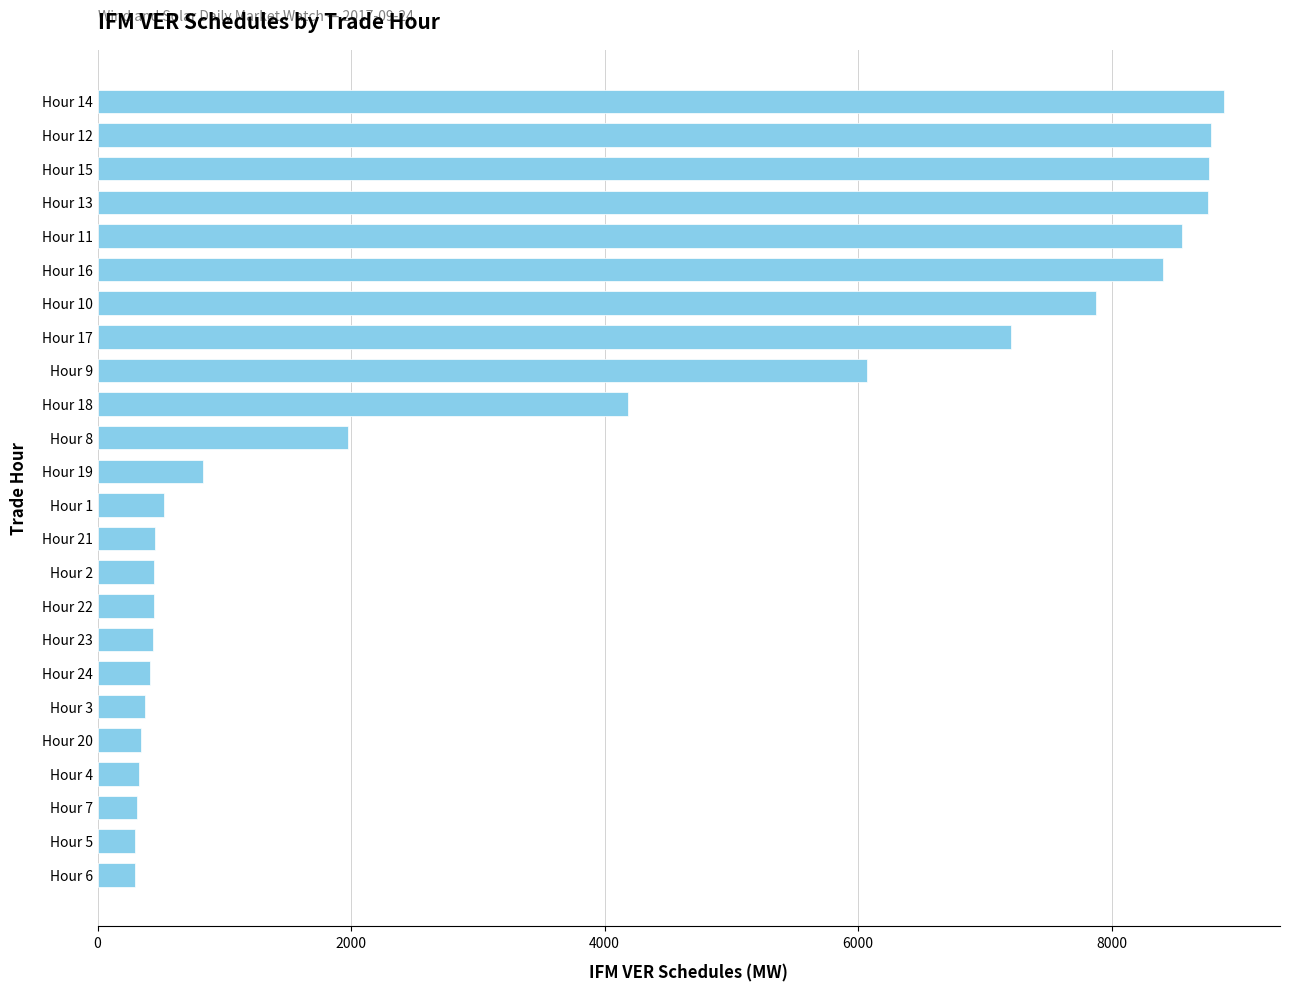

At which label is the value closest to 4588?

Hour 18